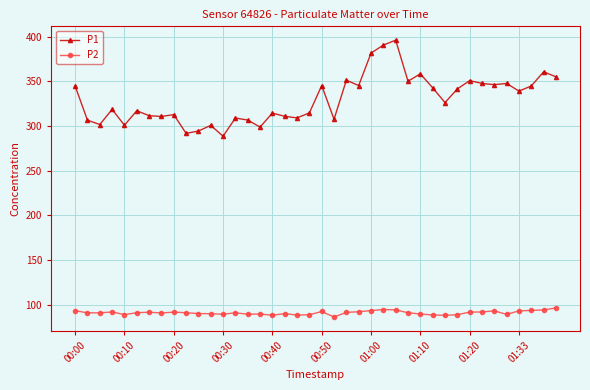

List the series in order of their overall mean, highest first.

P1, P2